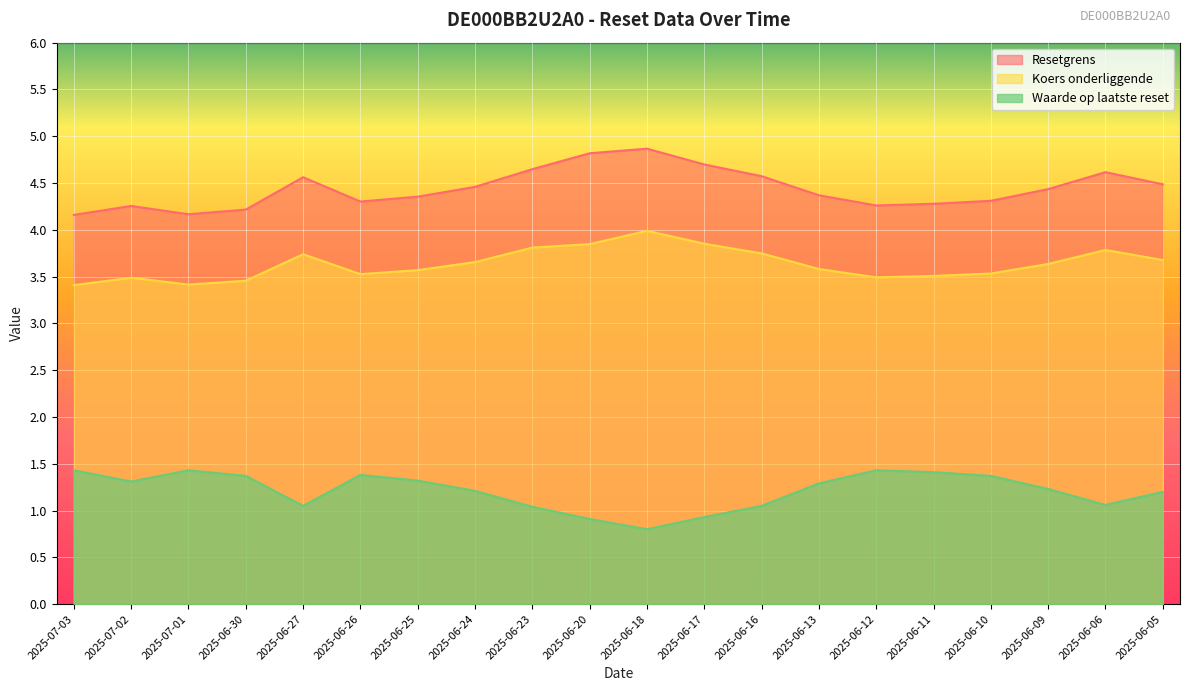

Reading left to right, list all the values displayed in this chart.

Resetgrens: 4.2	4.3	4.2	4.2	4.6	4.3	4.4	4.5	4.6	4.8	4.9	4.7	4.6	4.4	4.3	4.3	4.3	4.4	4.6	4.5
Koers onderliggende: 3.4	3.5	3.4	3.5	3.7	3.5	3.6	3.7	3.8	3.8	4.0	3.9	3.7	3.6	3.5	3.5	3.5	3.6	3.8	3.7
Waarde op laatste reset: 1.4	1.3	1.4	1.4	1.1	1.4	1.3	1.2	1.0	0.9	0.8	0.9	1.1	1.3	1.4	1.4	1.4	1.2	1.1	1.2